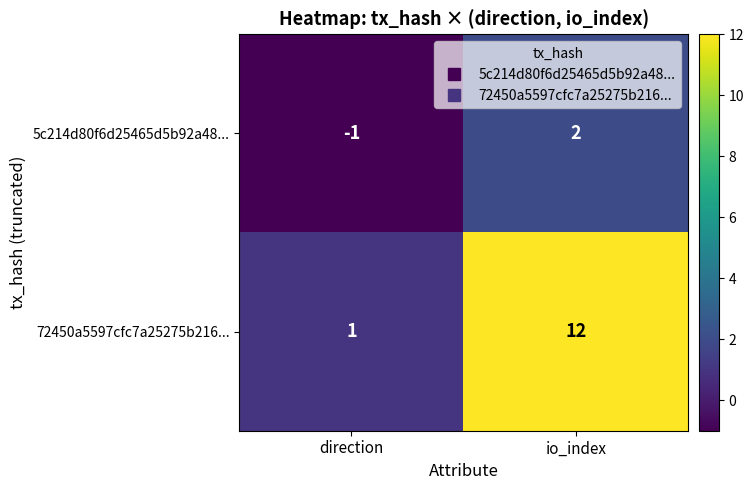

Which label corresponds to the smallest value in the chart?

direction